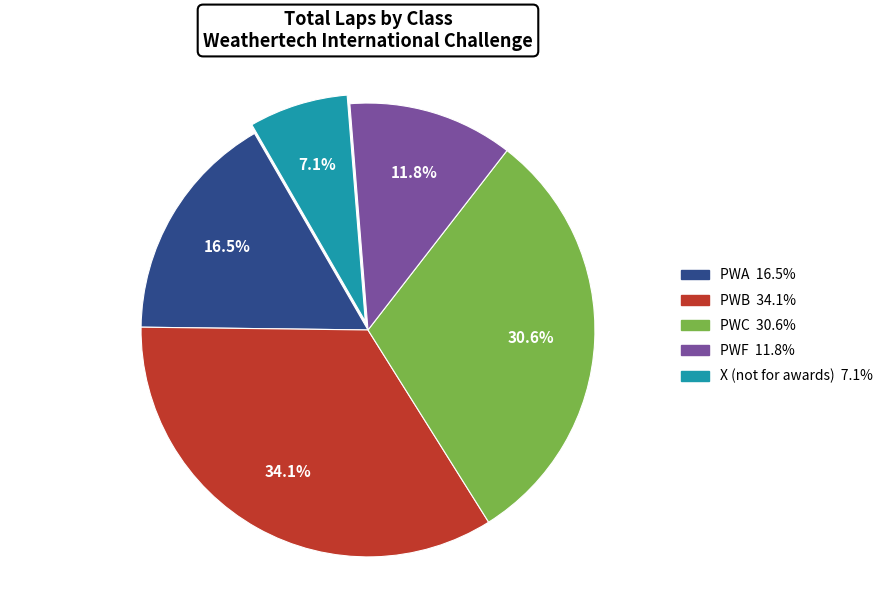

Which has a higher value, PWA or PWF?

PWA